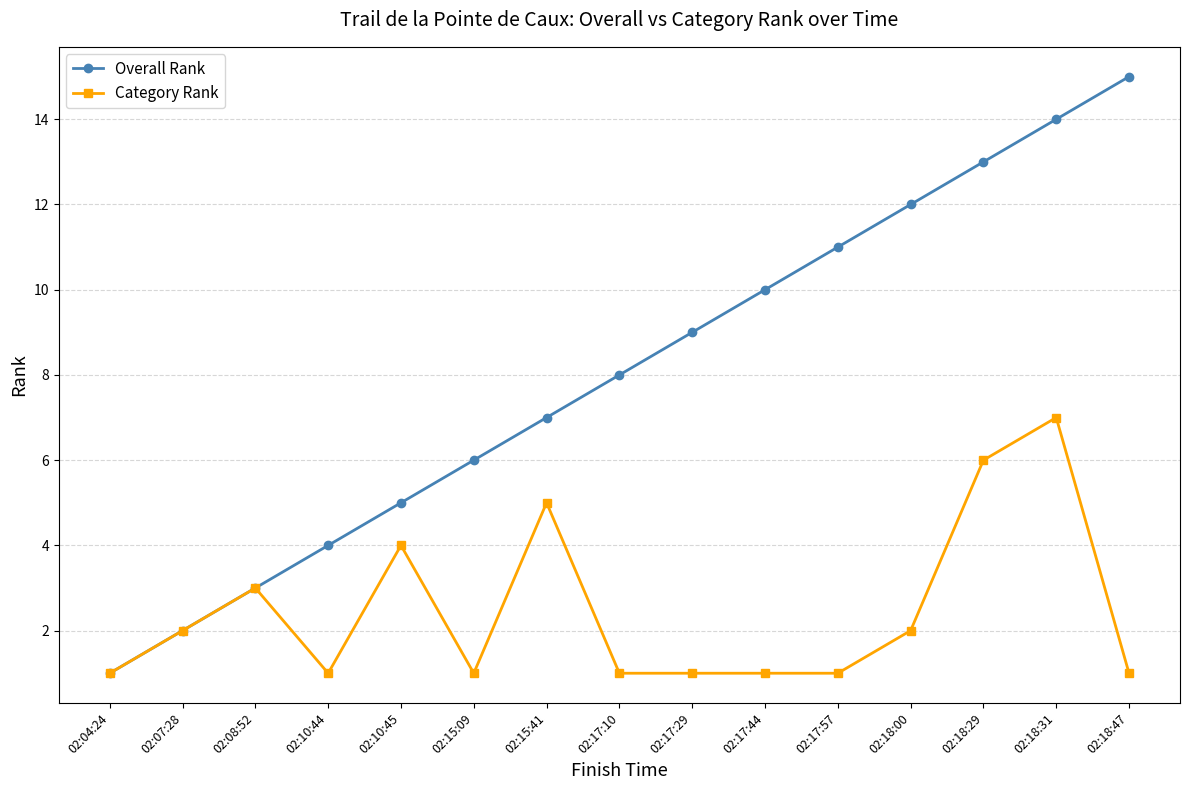

What is the lowest value of the Overall Rank series?

1